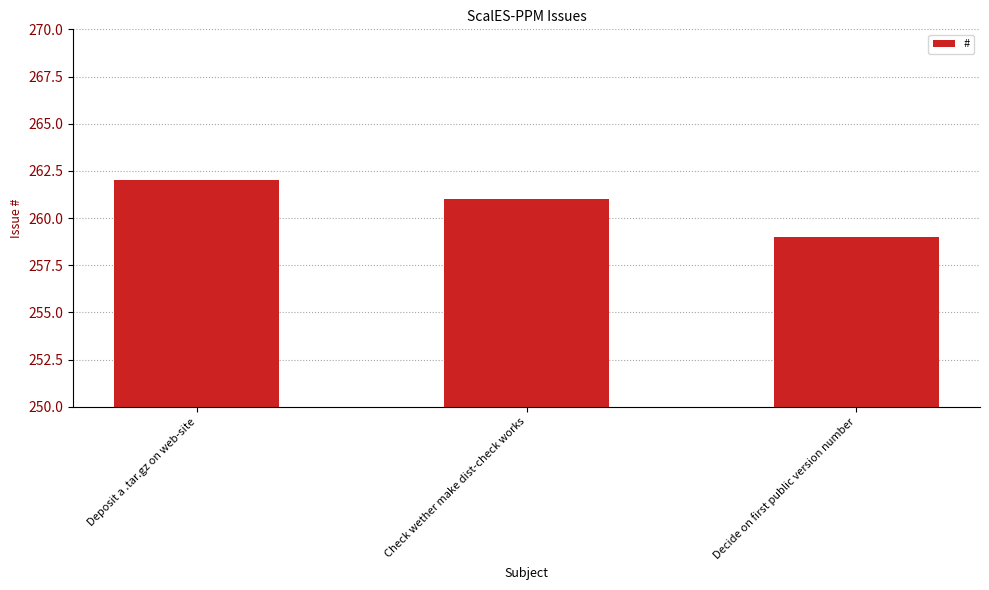

Which category has the lowest value across all series?

Decide on first public version number